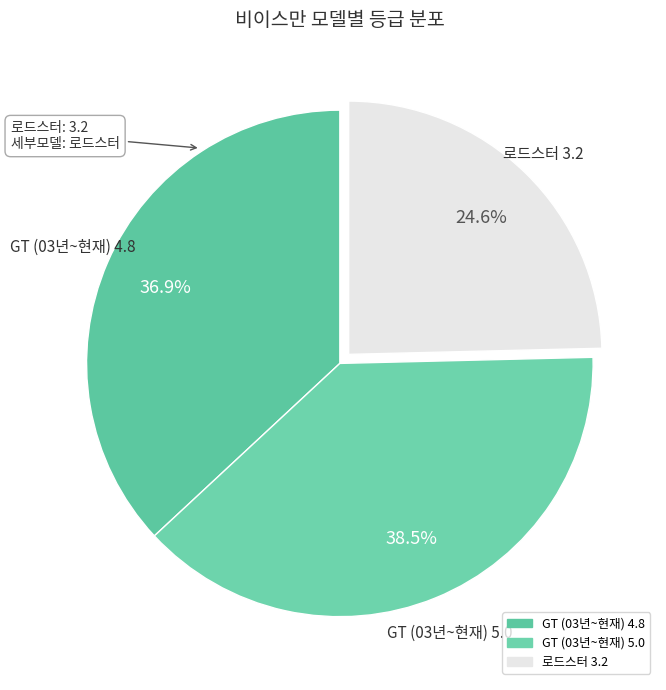

What percentage is the GT (03년~현재) 4.8 slice, to the nearest percent?

37%